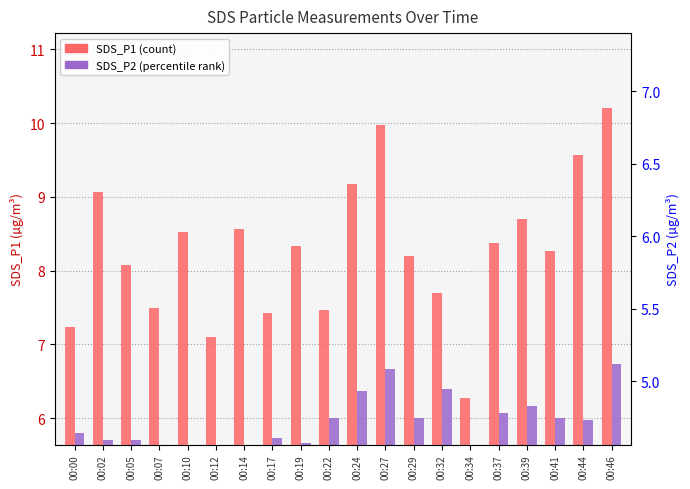

Does the chart contain any negative values?

No